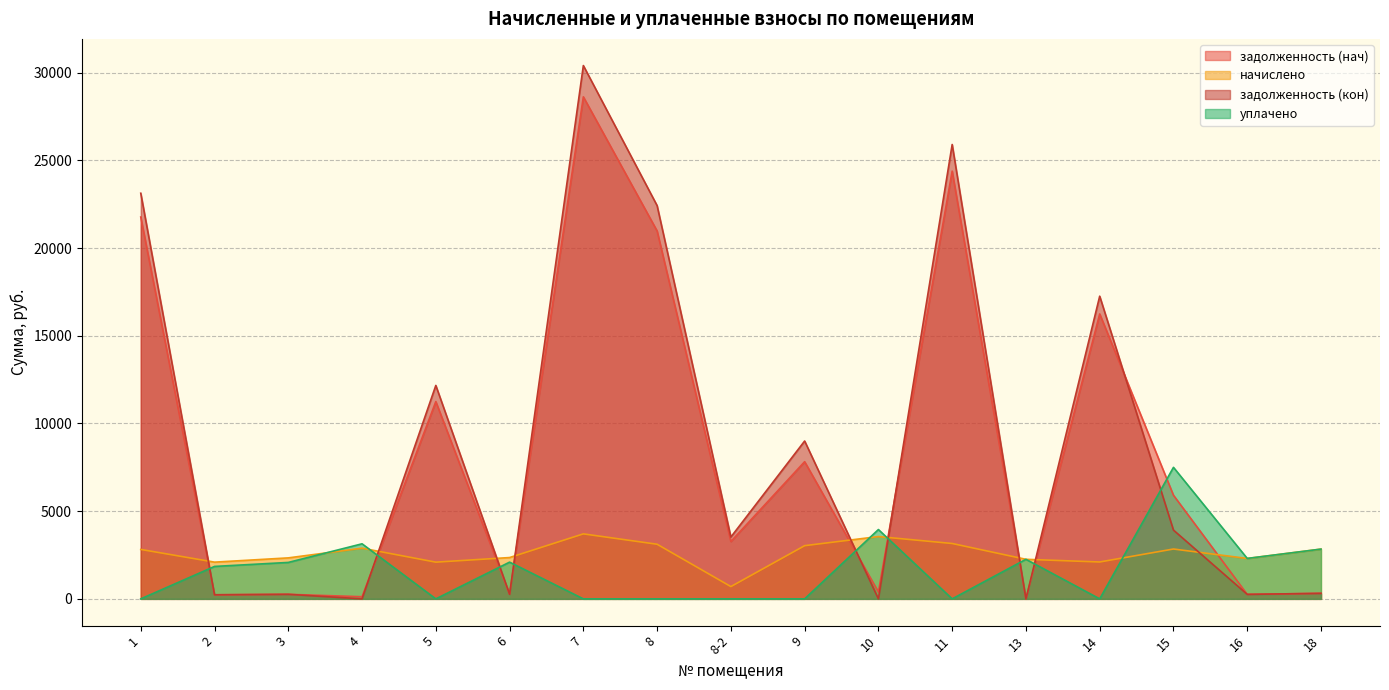

Which series changed the most between 13 and 15?

задолженность (нач)